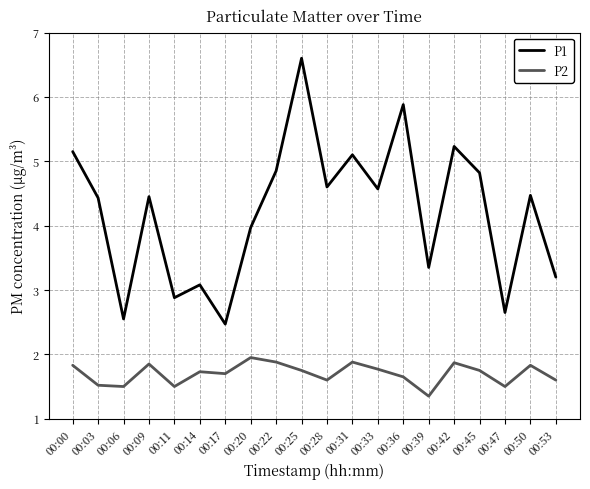

At how many categories does at least one series exceed 1?

20